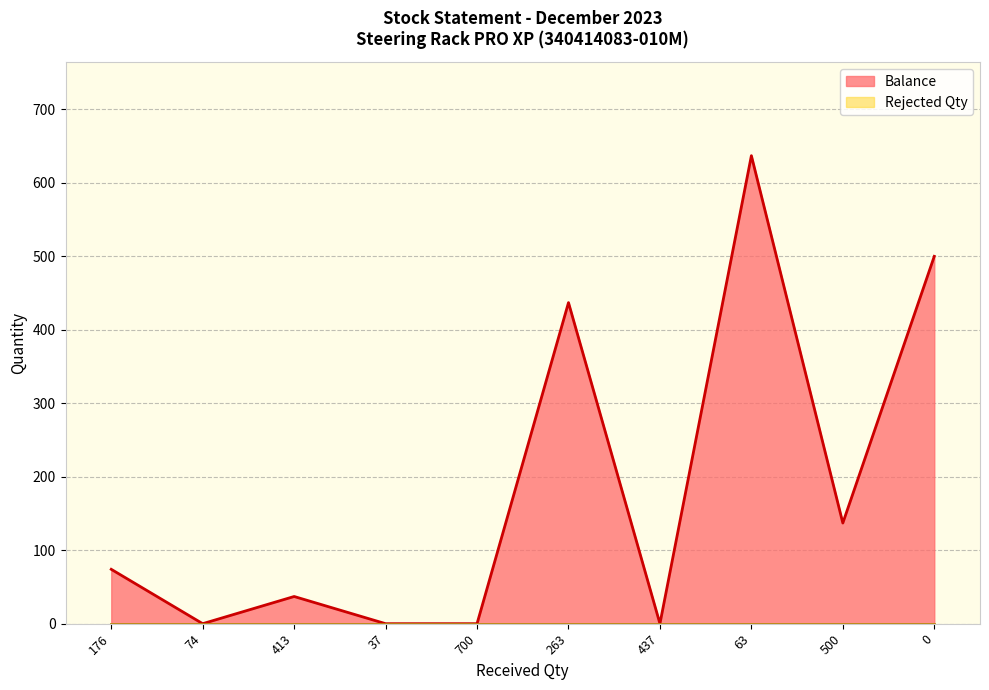

What is the average value?

182